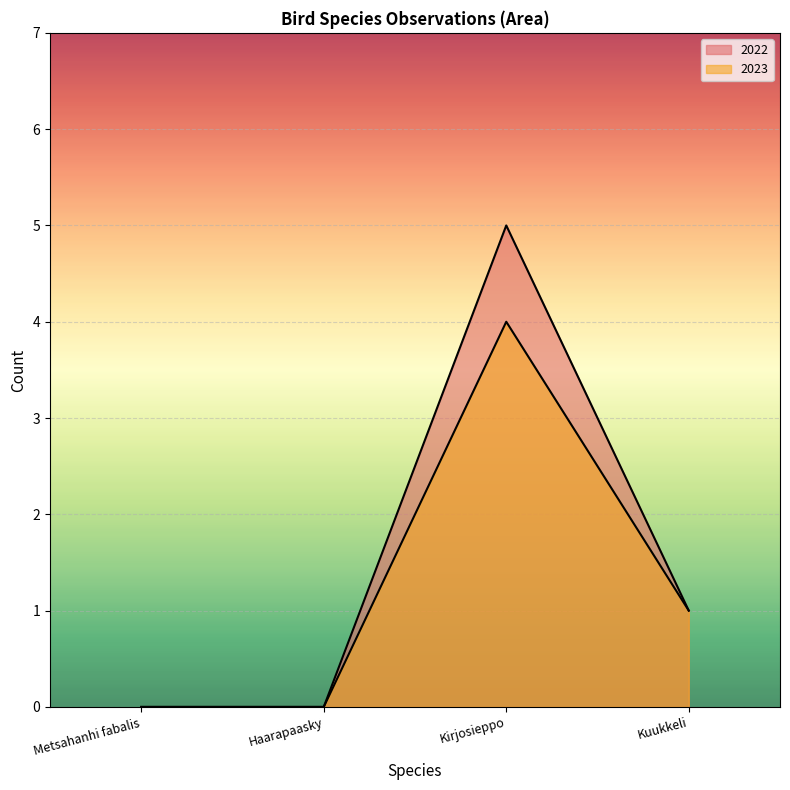

List the series in order of their peak value, highest first.

2022, 2023